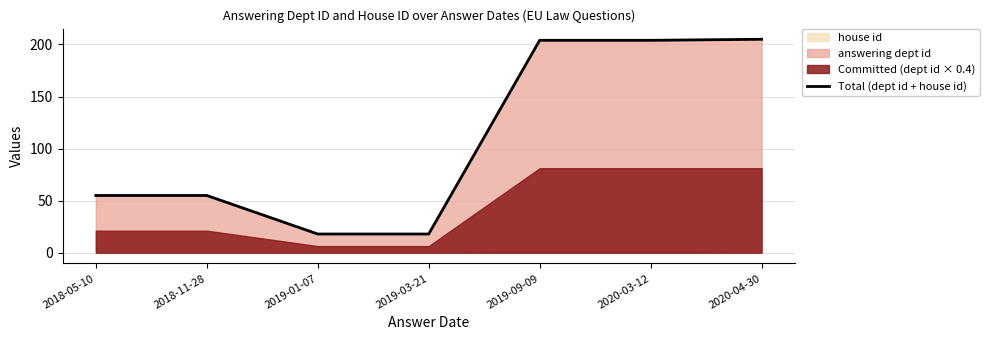

Does the chart display data point markers on the line(s)?

No